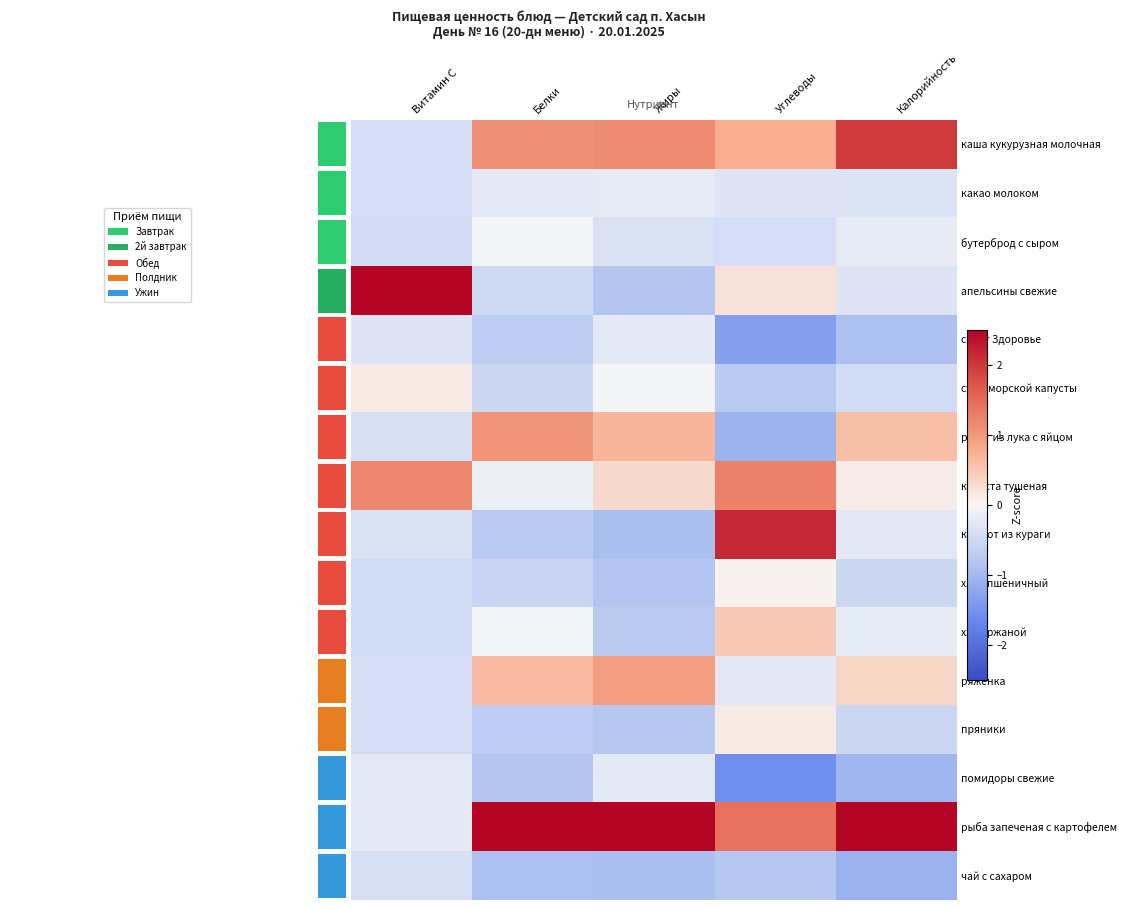

Which has a higher value, Витамин С or Белки?

Белки